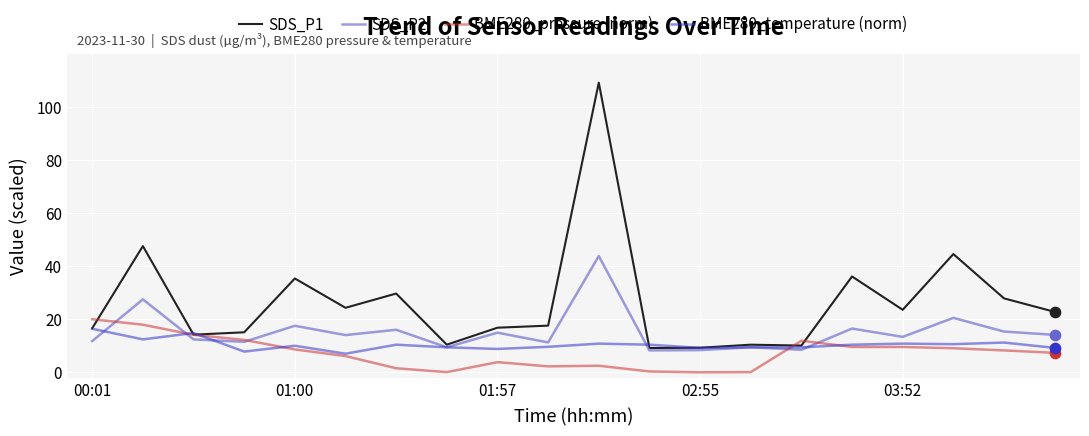

At how many categories does at least one series exceed 5?

20